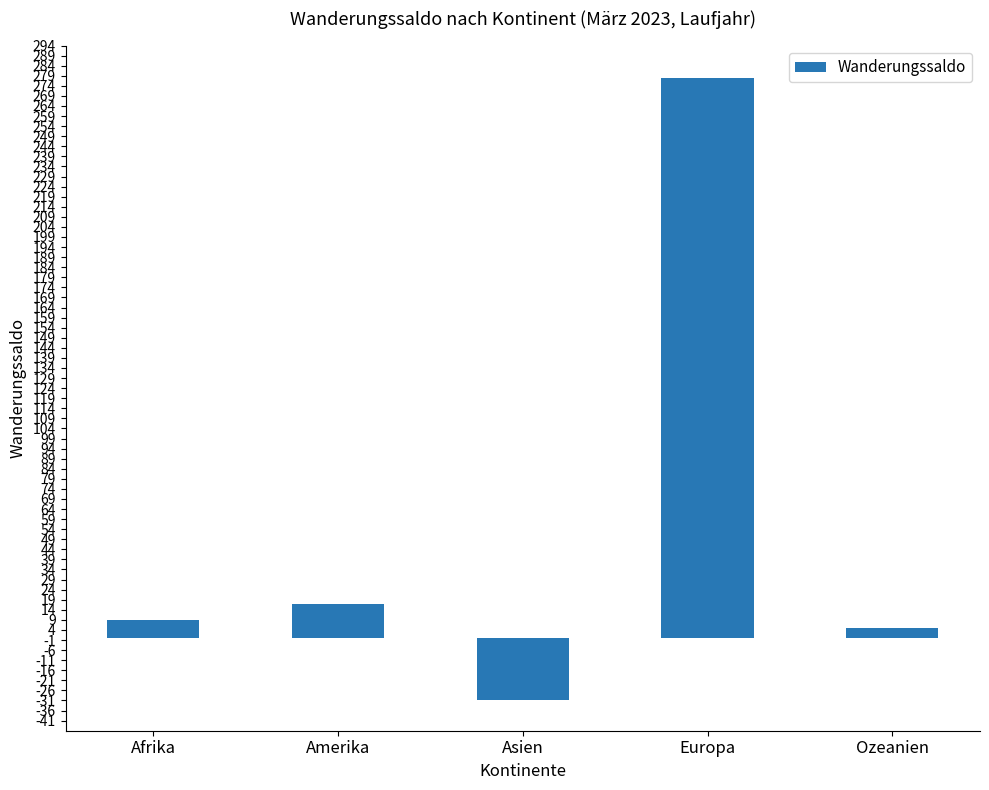

Between Europa and Asien, which is larger?

Europa